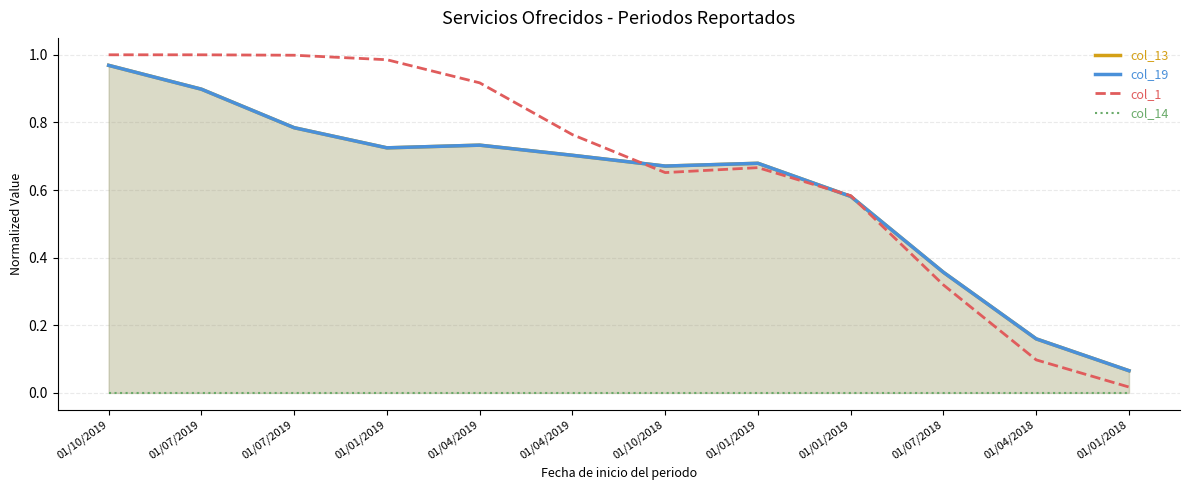

Does the chart display data point markers on the line(s)?

No